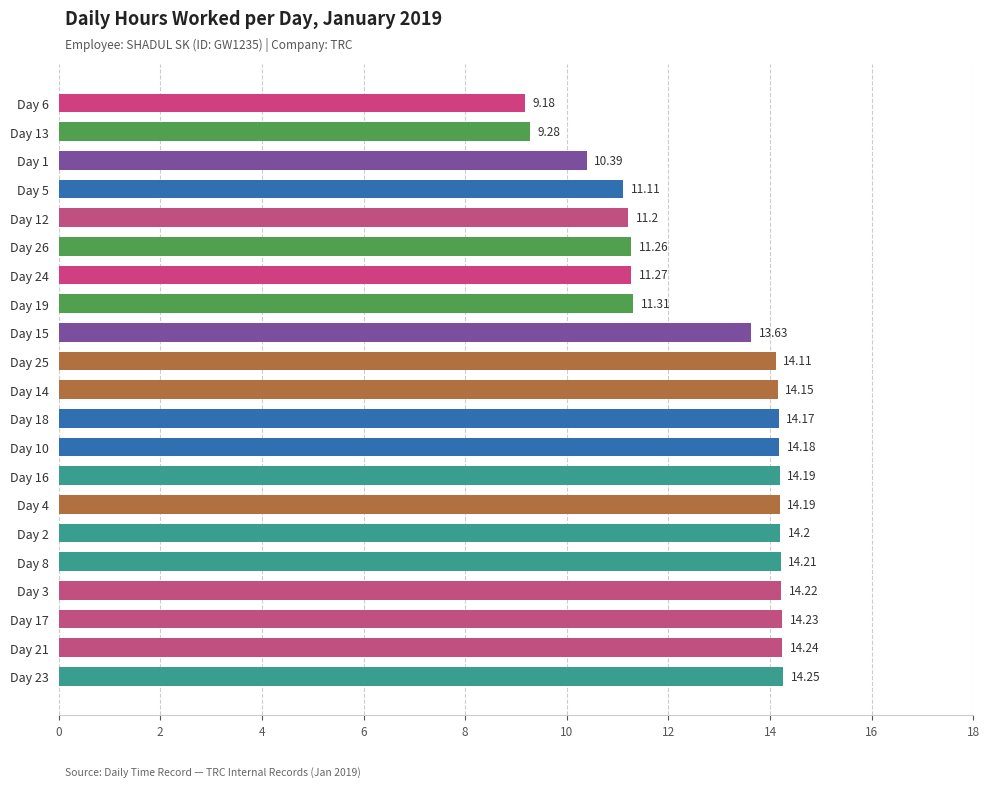

What is the smallest value displayed?

9.2